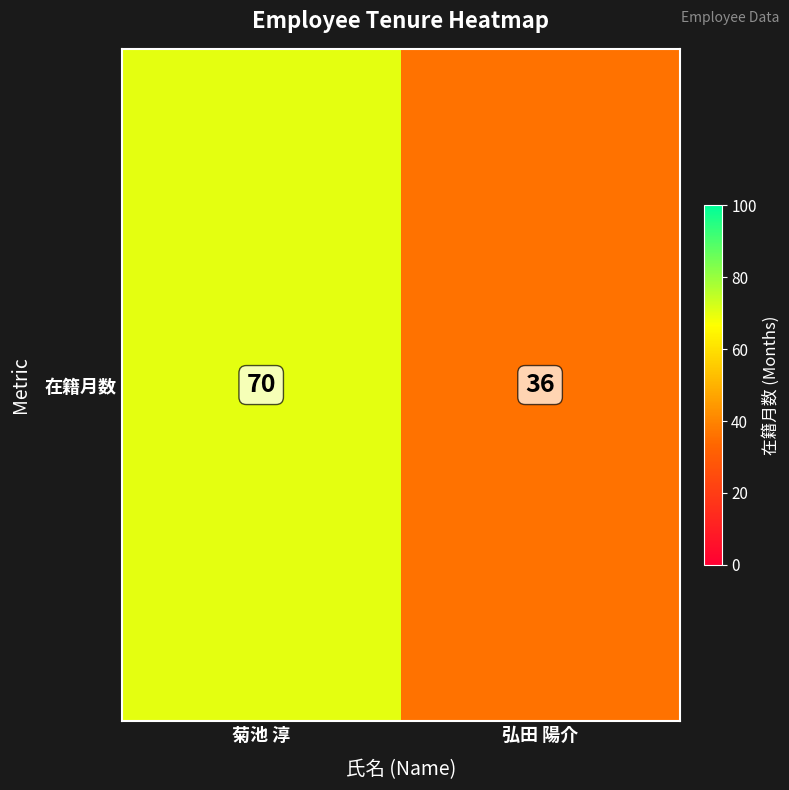

What is the sum of the values at 弘田 陽介 and 菊池 淳?

106